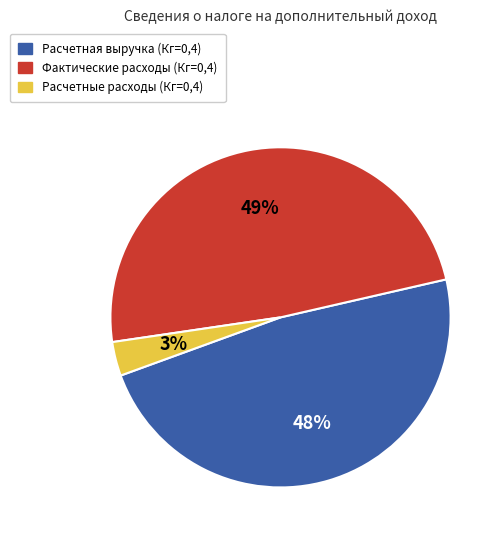

To the nearest percent, what percentage of the pie is Фактические расходы (Кг=0,4)?

49%